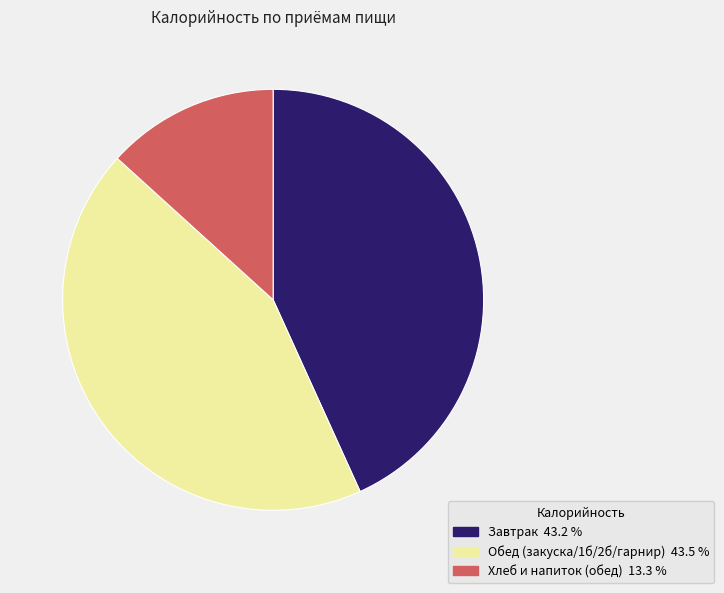

Count the number of slices in the pie.

3